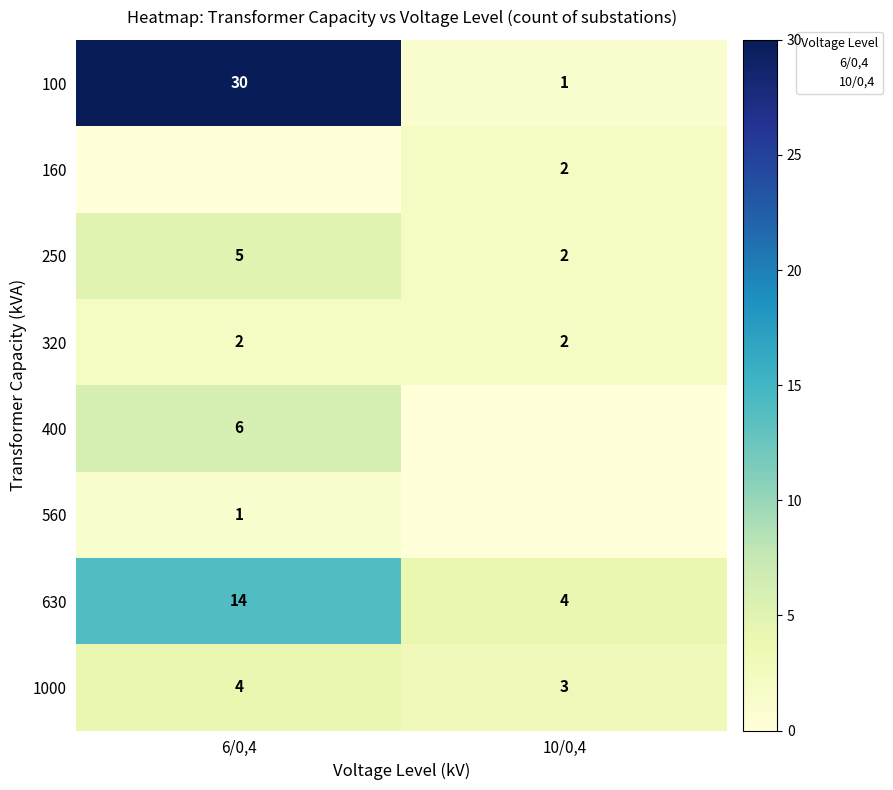

True or false: 400 has a value of 6 at 6/0,4.

True